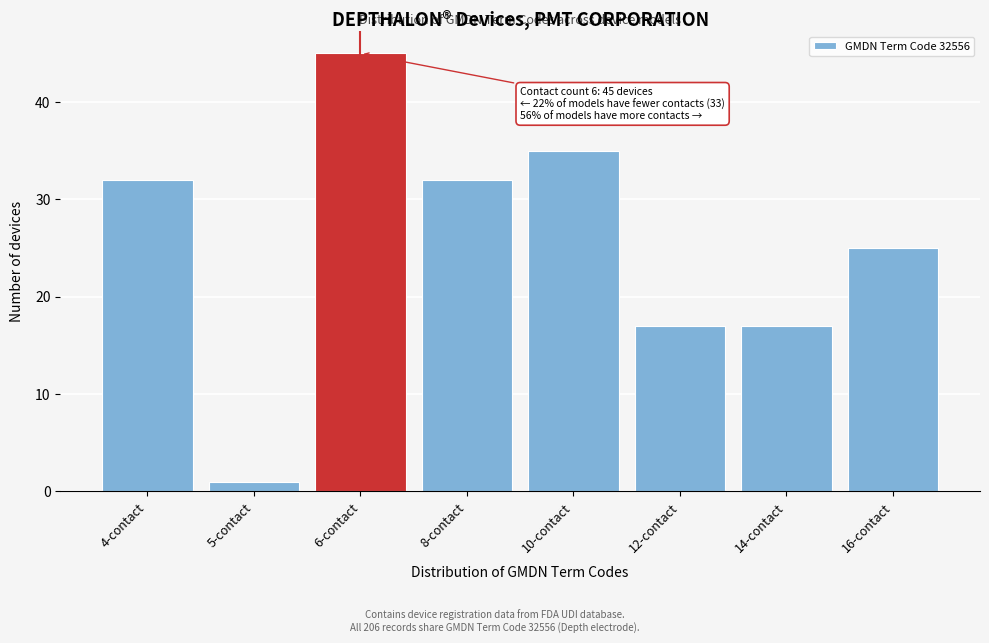

Reading left to right, what are all the values shown in this chart?

4-contact=32	5-contact=1	6-contact=45	8-contact=32	10-contact=35	12-contact=17	14-contact=17	16-contact=25